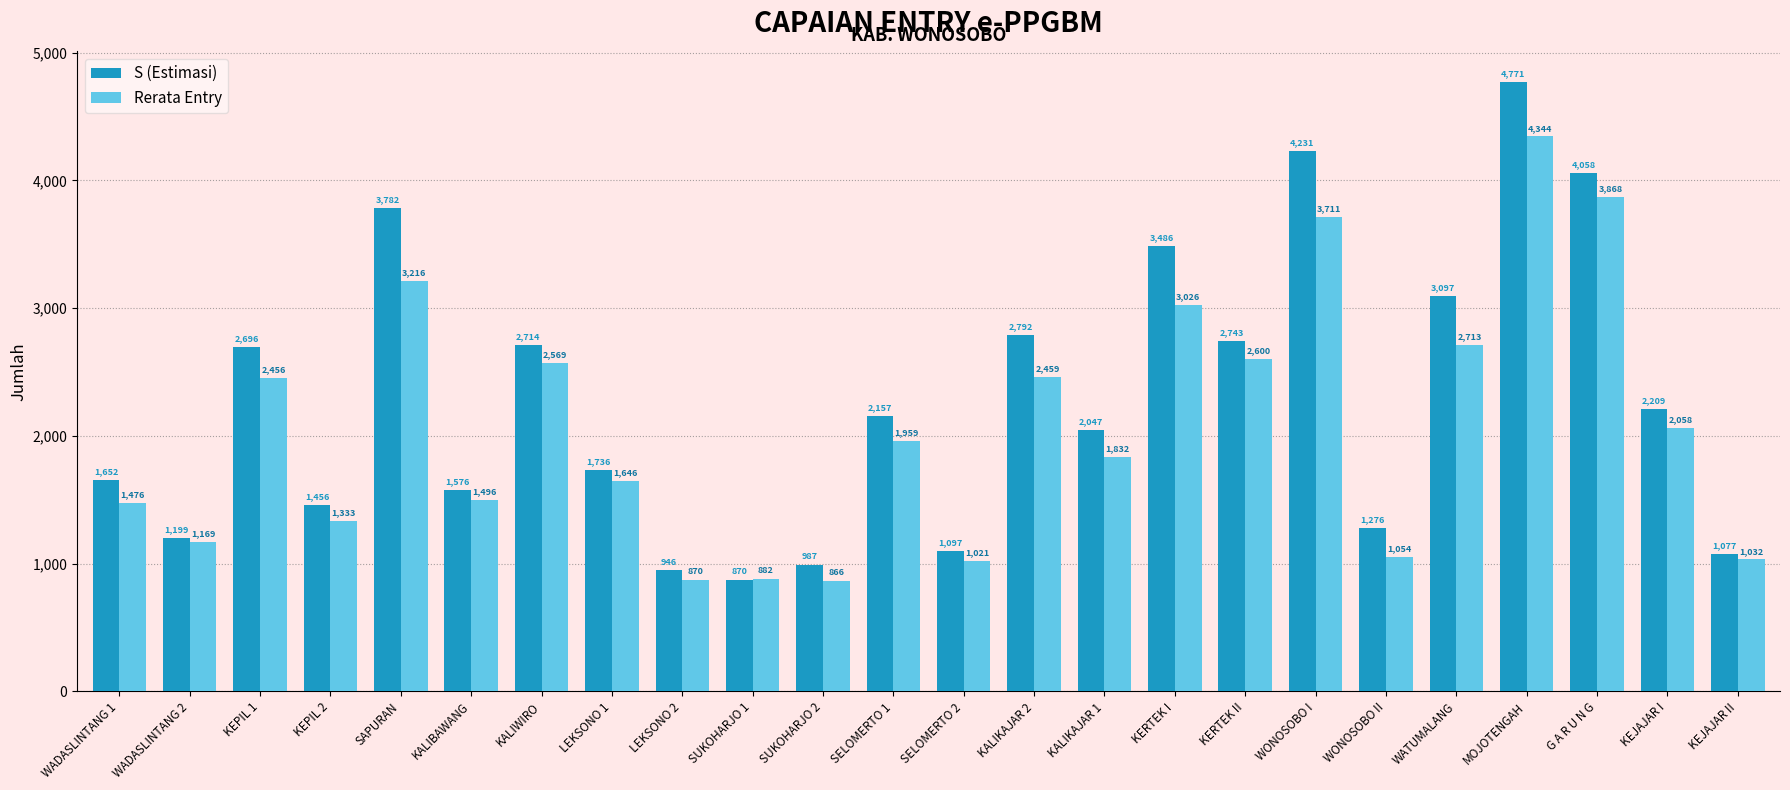

The value of S (Estimasi) at MOJOTENGAH is 4771. True or false?

True